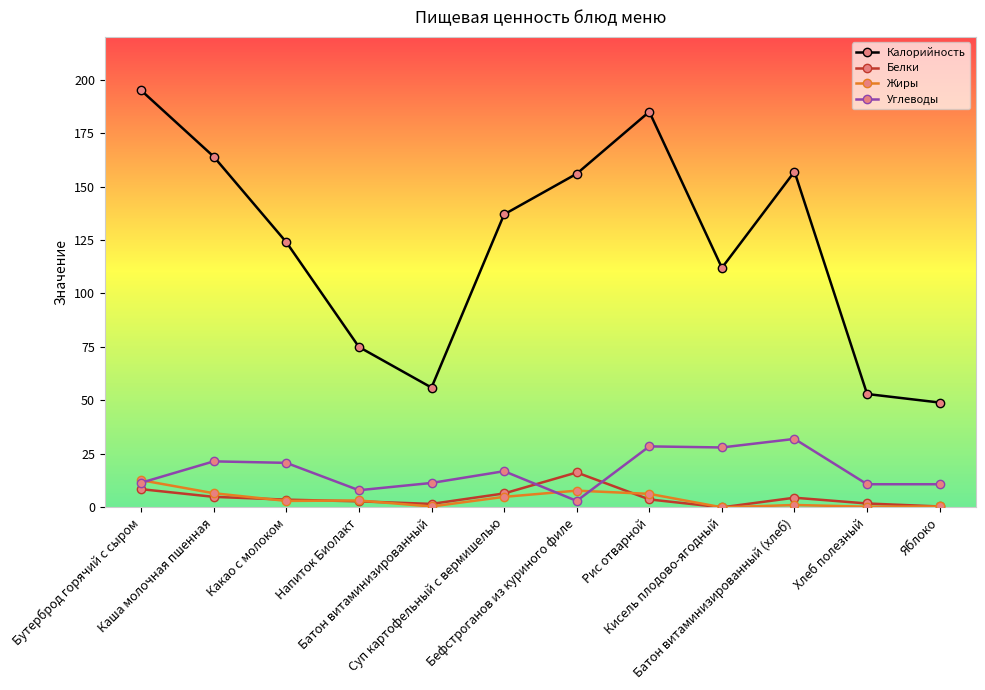

Is this an area chart (filled region under the line)?

No